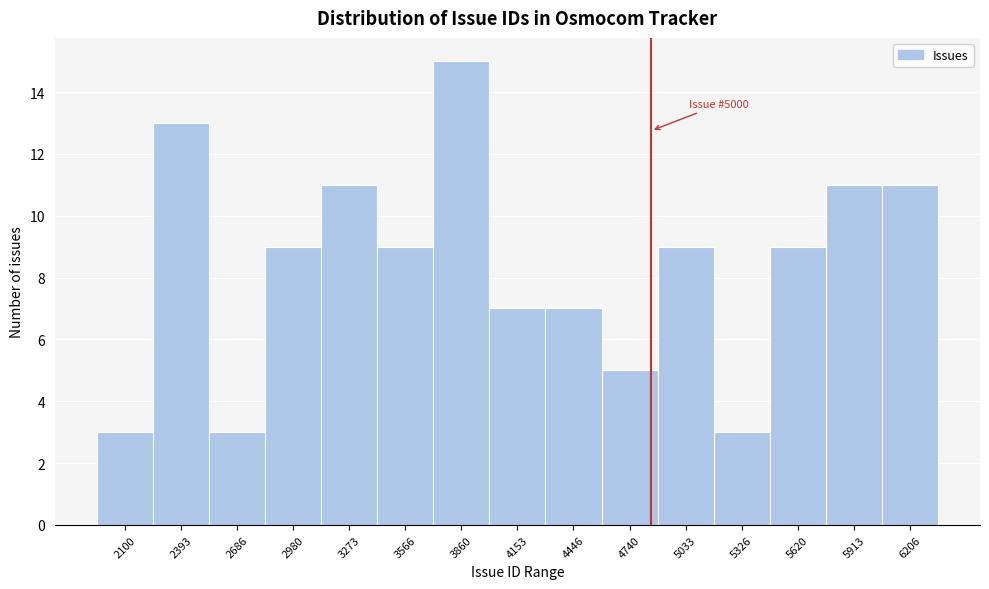

Reading right to left, transcribe all the data shown in this chart.

11	11	9	3	9	5	7	7	15	9	11	9	3	13	3